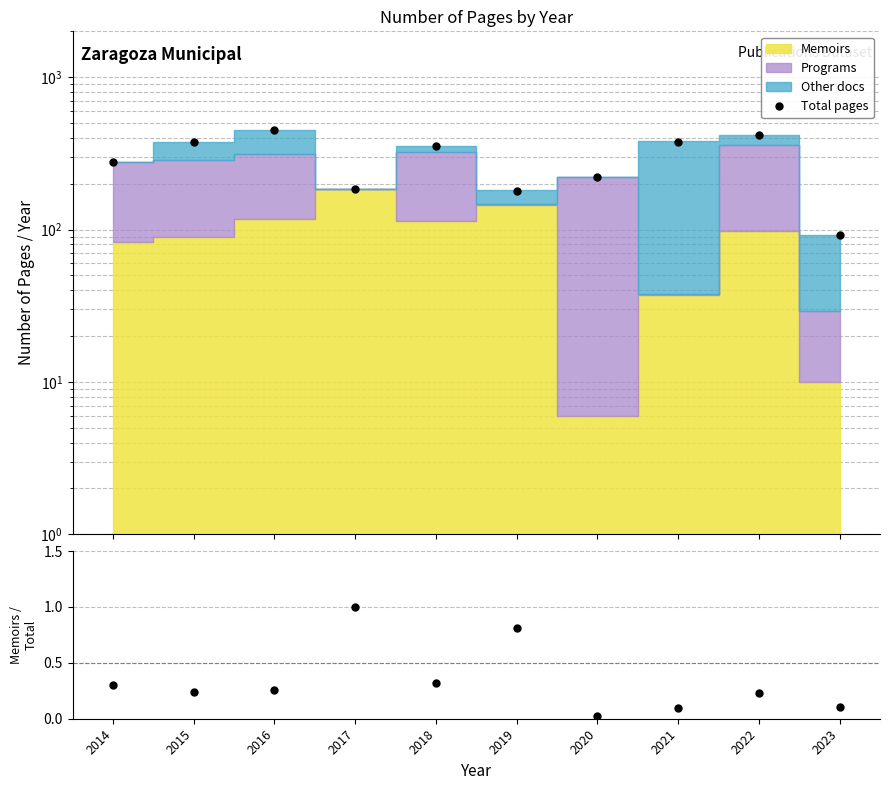

At which category does the data reach its first local valley?

2017